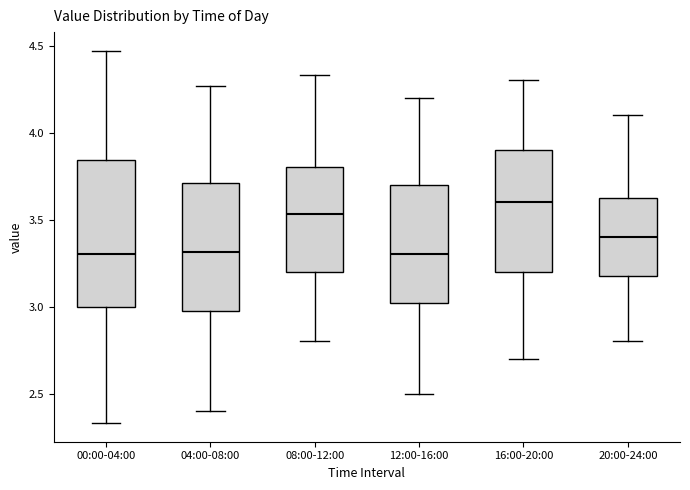

Which box is the tallest, from its lower edge to its upper edge?

00:00-04:00